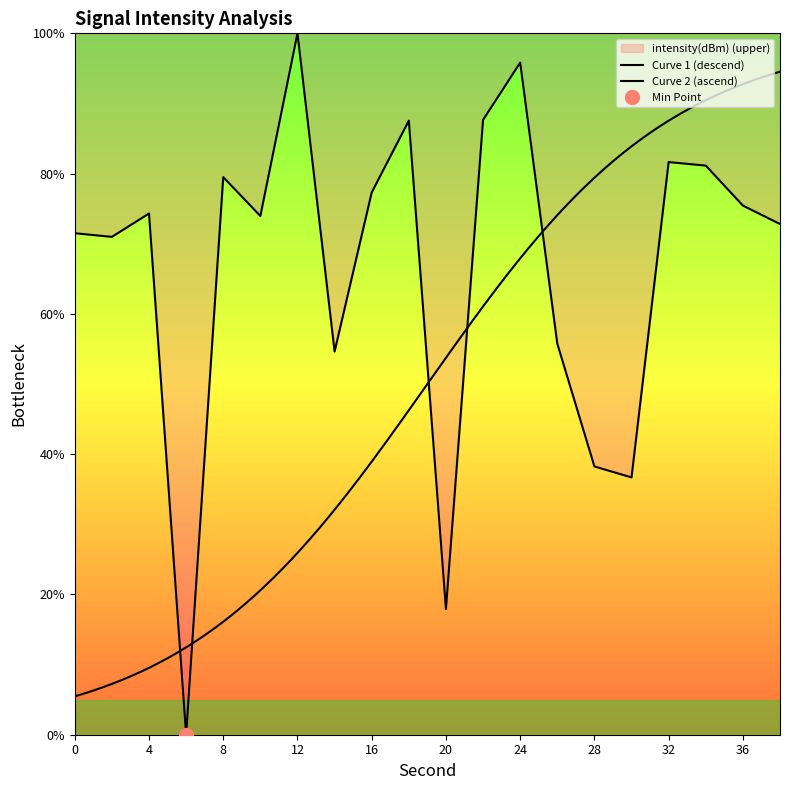

What is the approximate value at 16?

77.3